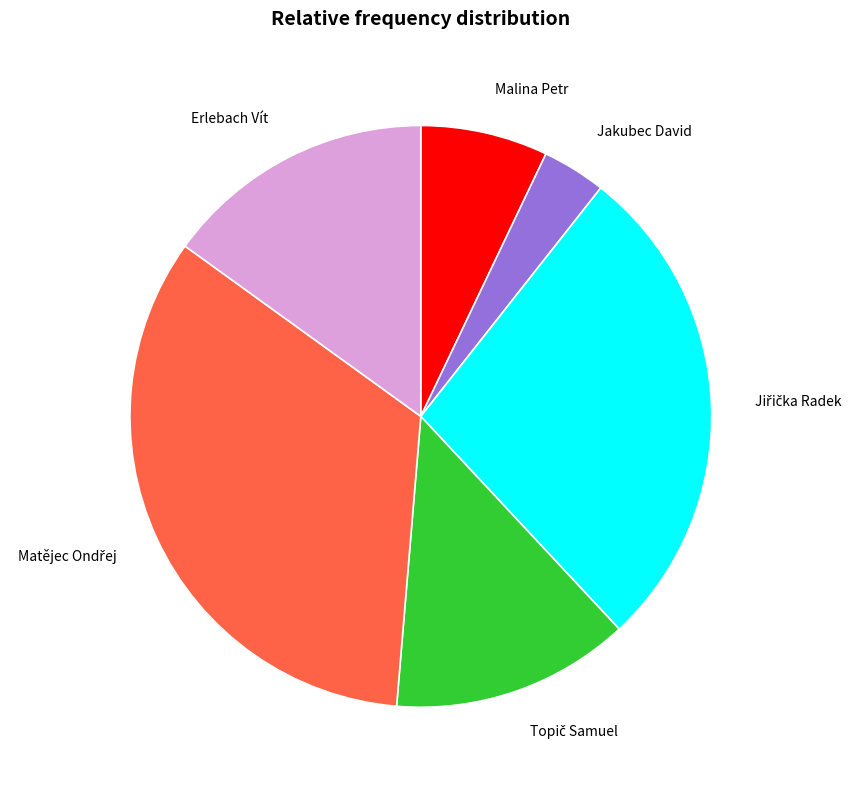

Which slice is the smallest?

Jakubec David